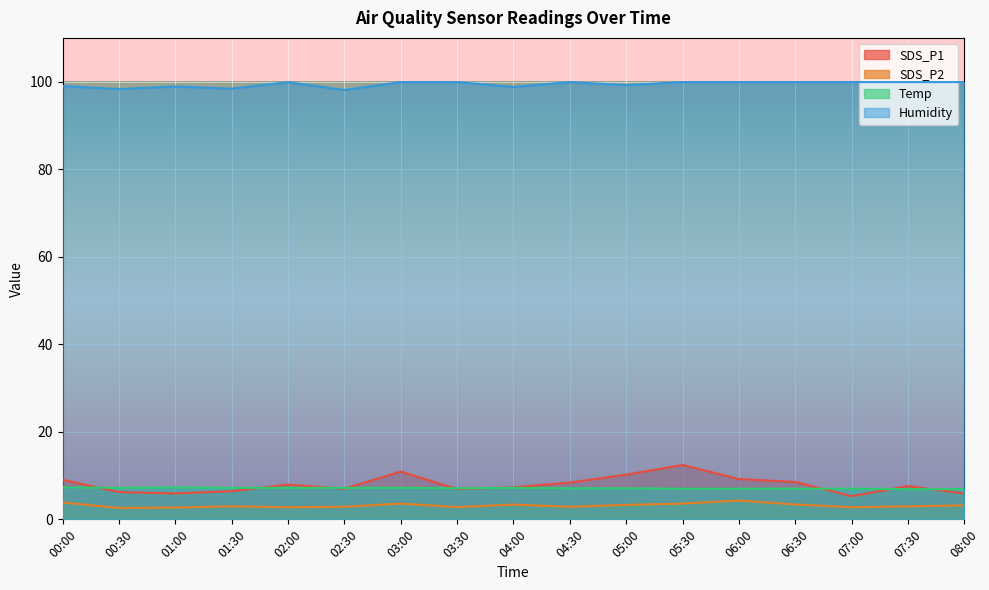

The SDS_P2 series shows 4.8 at 05:00. True or false?

False